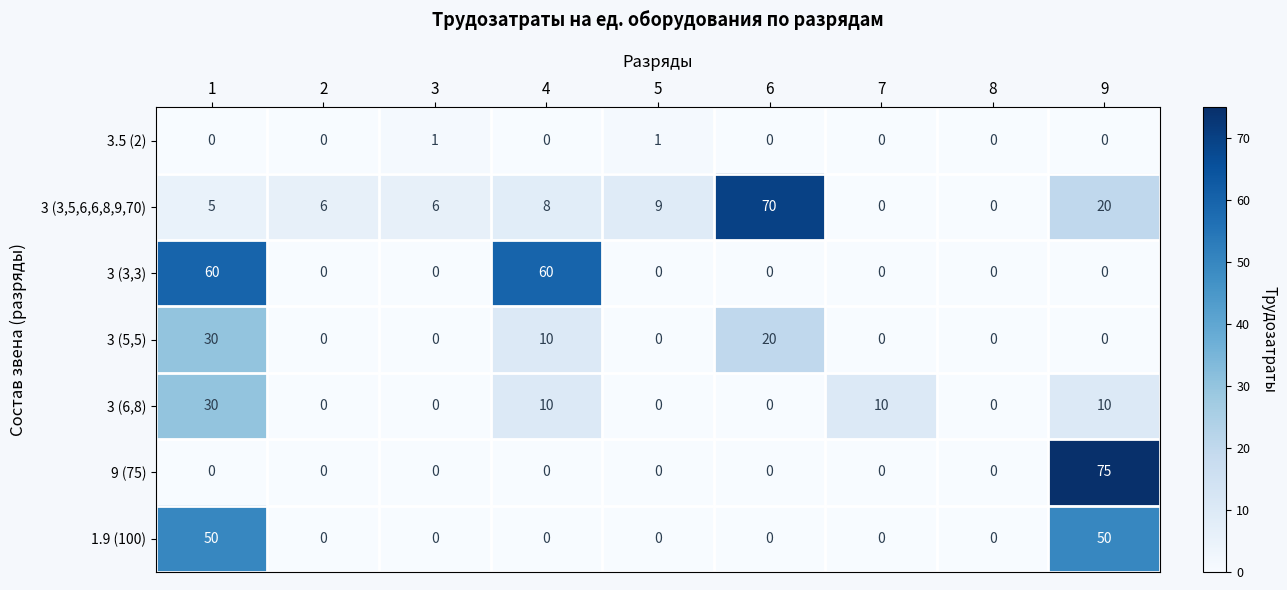

The 3 (3,5,6,6,8,9,70) series shows 0 at 8. True or false?

True